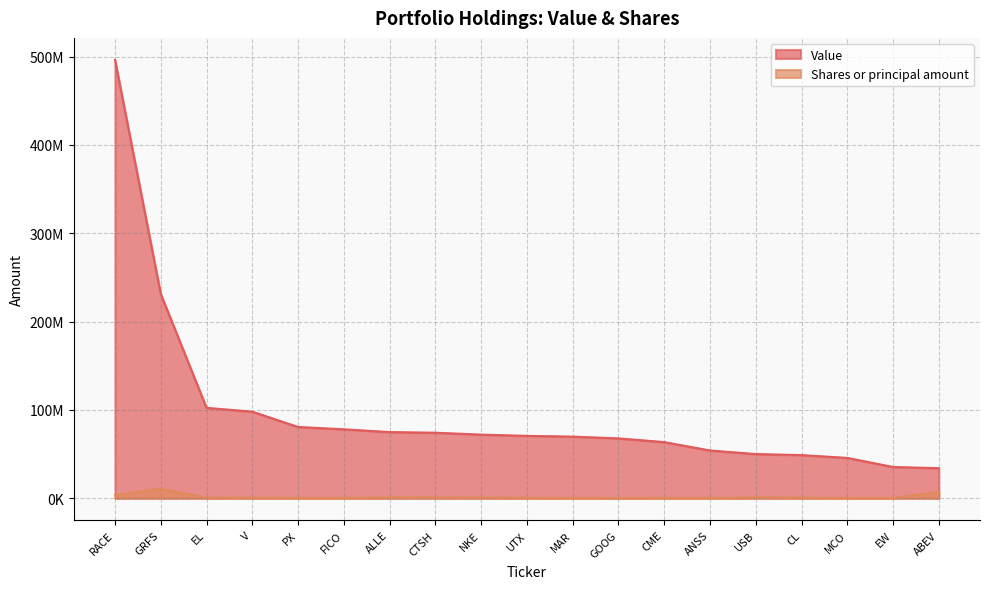

Which series has the largest total across all categories?

Value